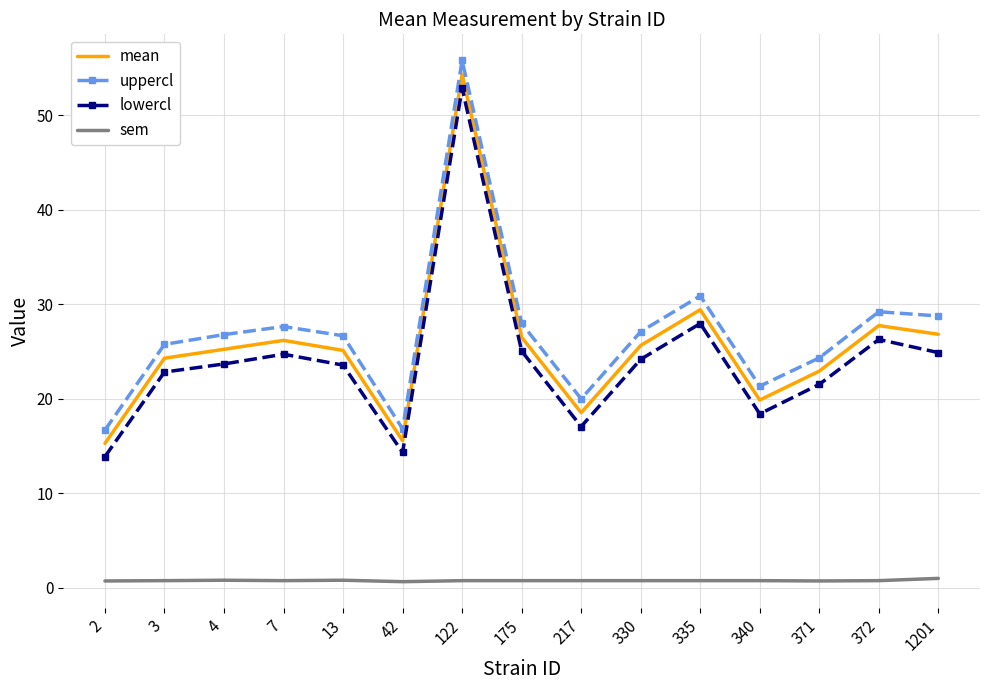

True or false: uppercl has a value of 20.0 at 217.

True